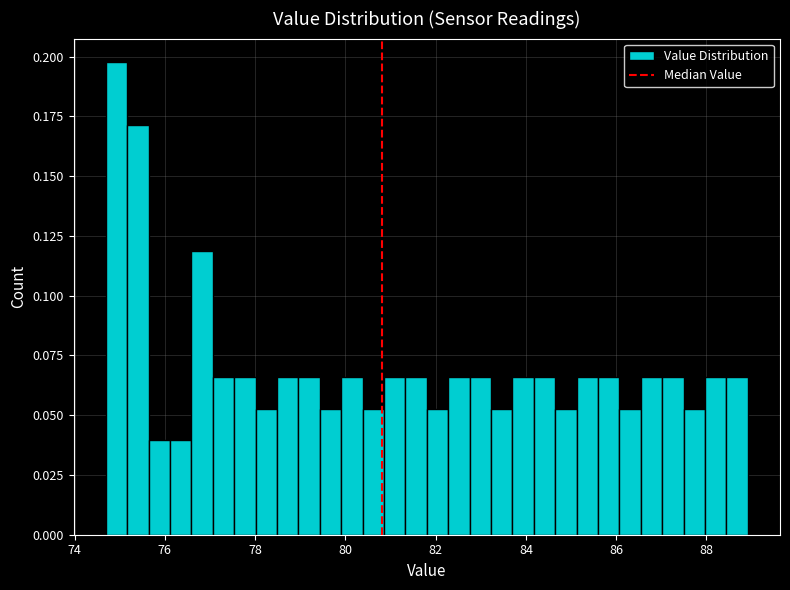

Read against the x-axis, roughly where is the centre of the tallest bar?

75.0